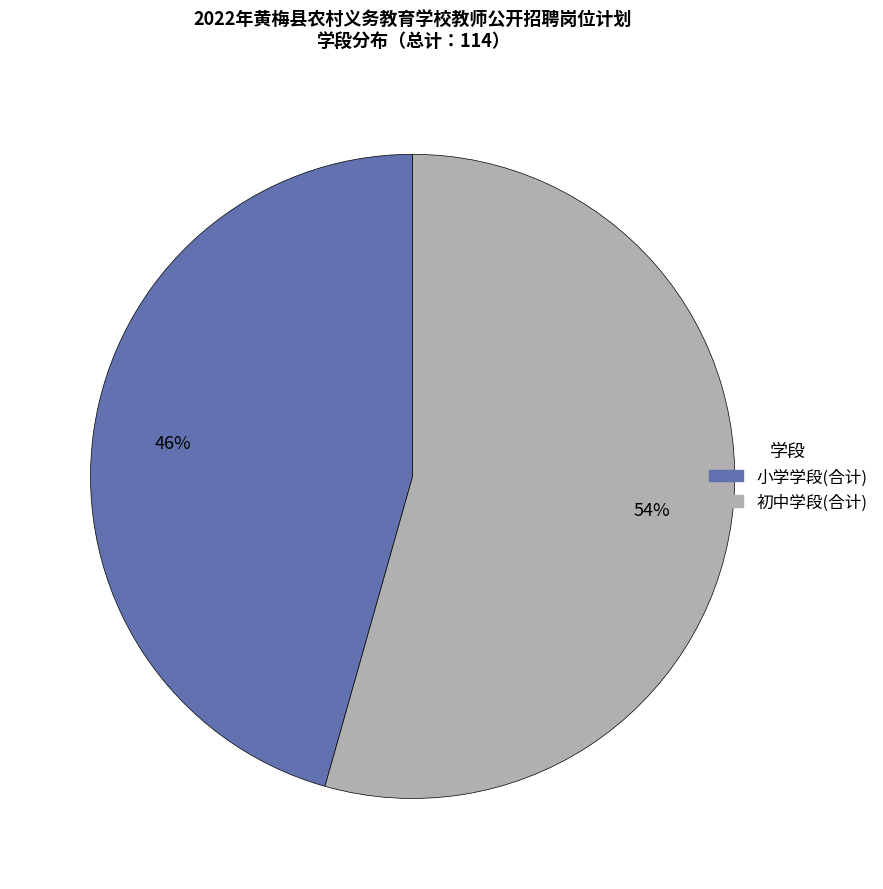

To the nearest percent, what is the combined percentage of 初中学段(合计) and 小学学段(合计)?

100%